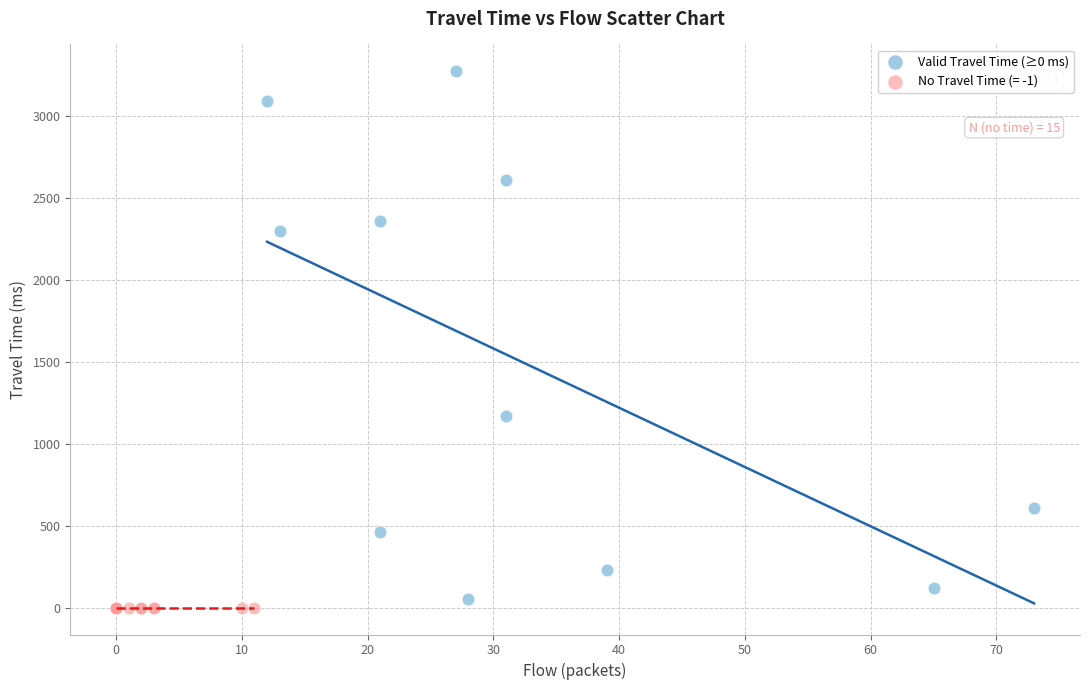

Which series reaches the maximum Y coordinate?

Valid Travel Time (≥0 ms)